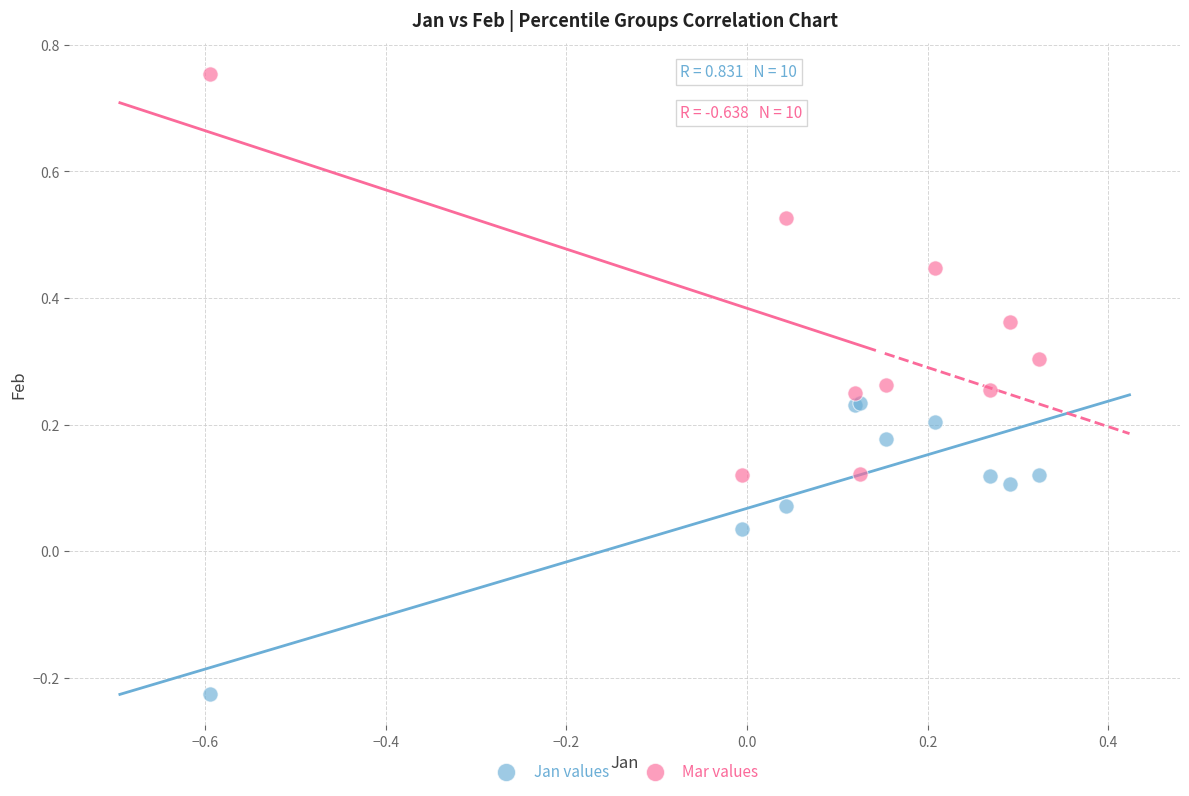

Which series reaches the minimum Y coordinate?

Jan values